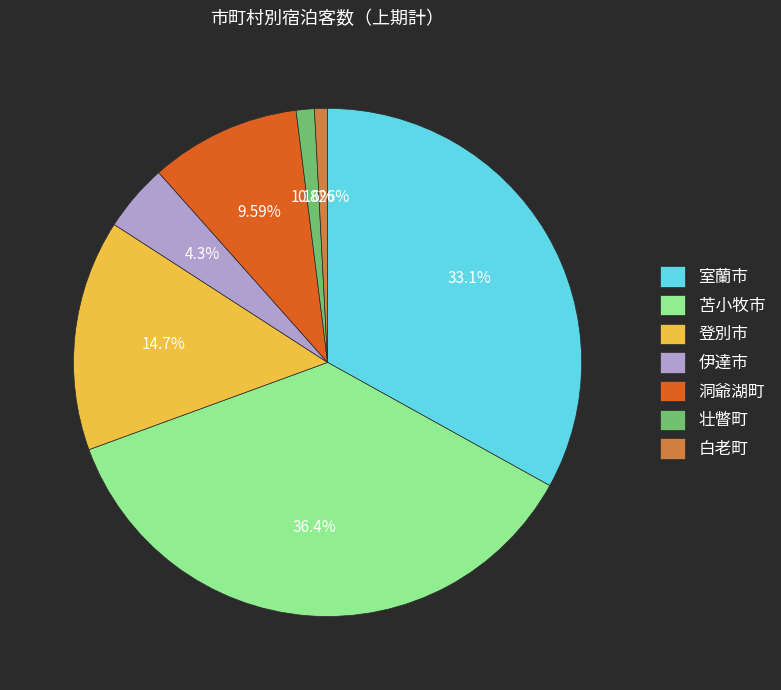

Which slice is the largest?

苫小牧市